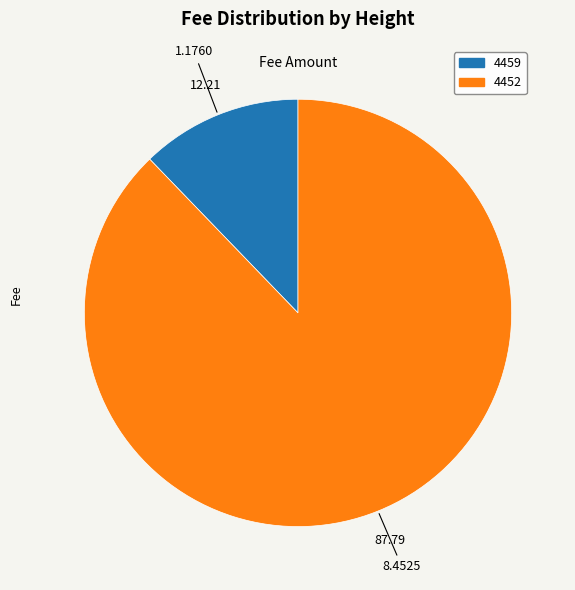

The 4452 slice represents 88% of the pie. True or false?

True